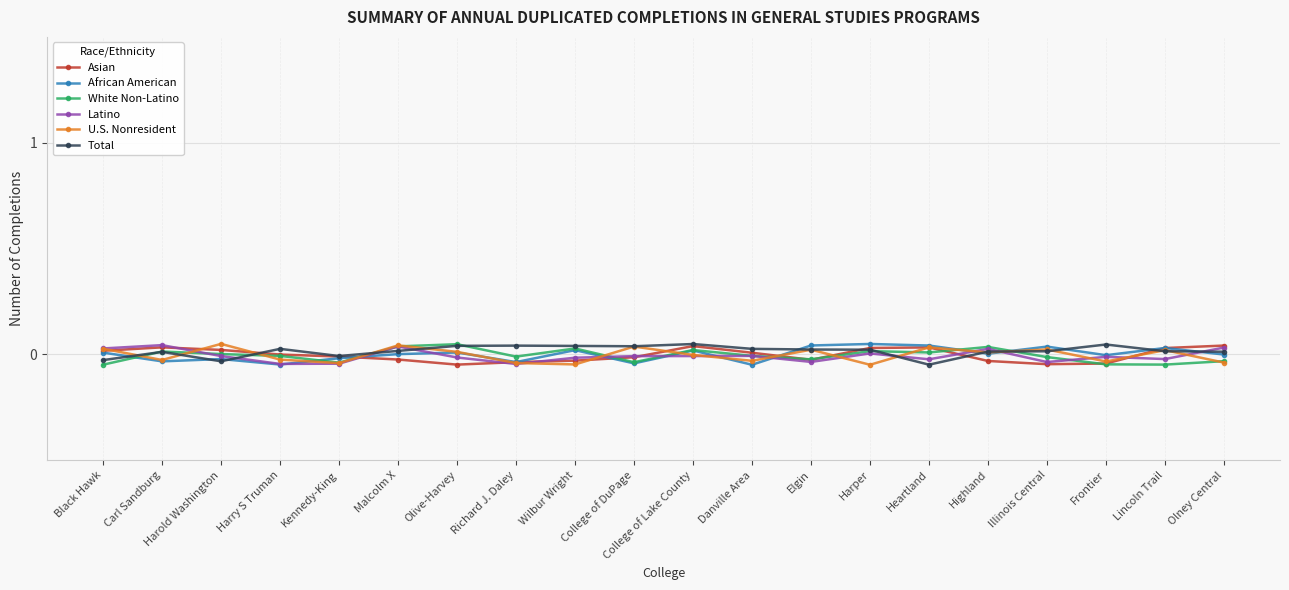

Which has a higher value, College of Lake County or Frontier?

College of Lake County